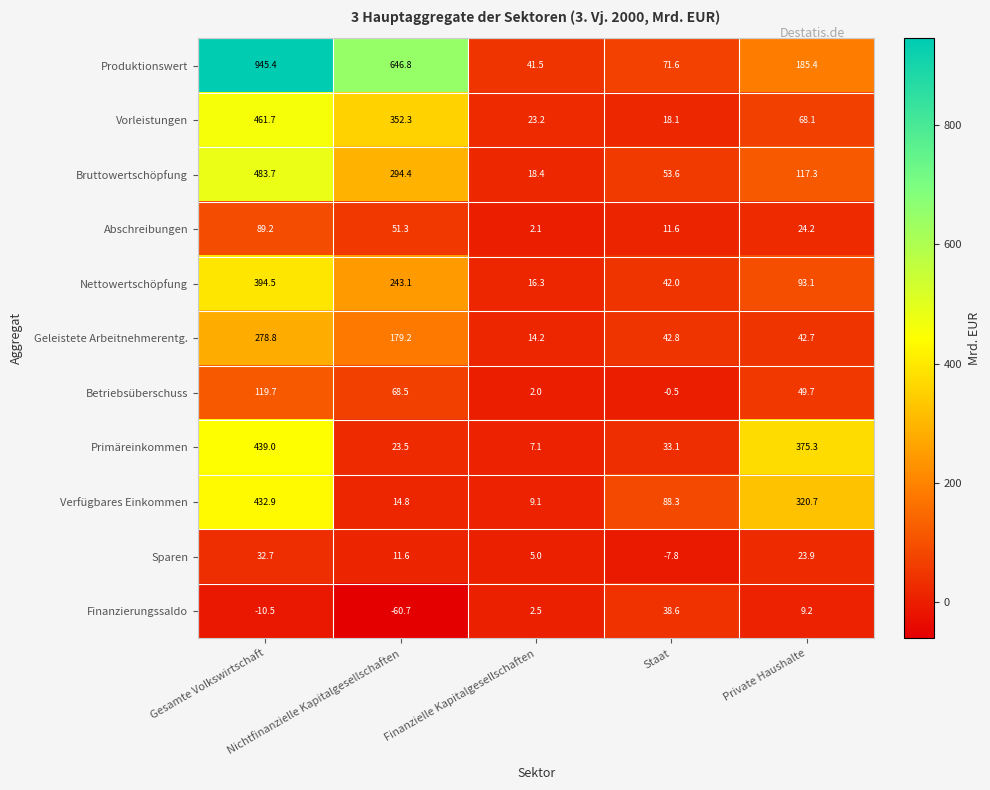

What is the lowest value of the Primäreinkommen series?

7.1